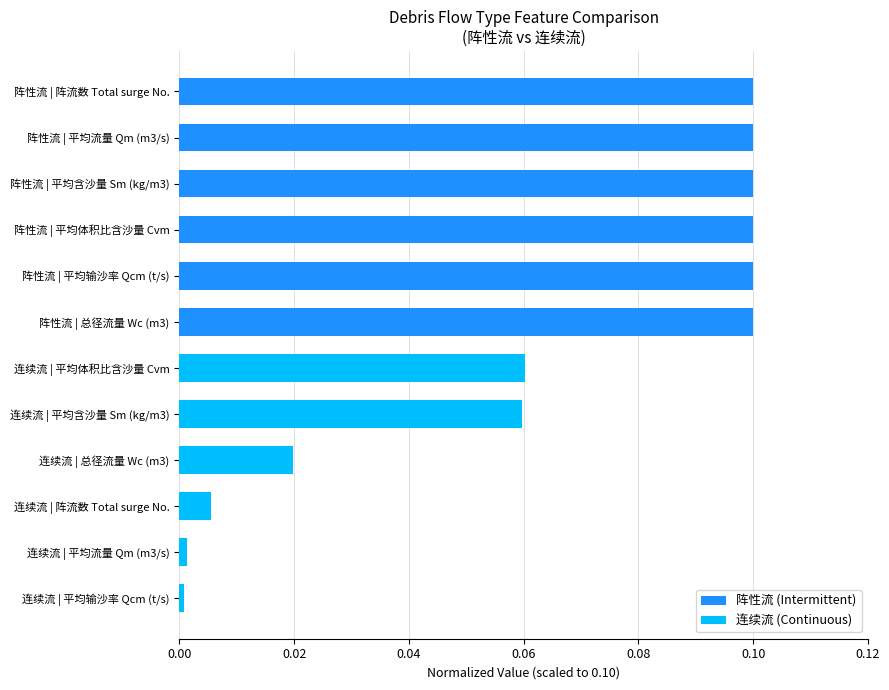

Does the chart contain stacked bars?

No